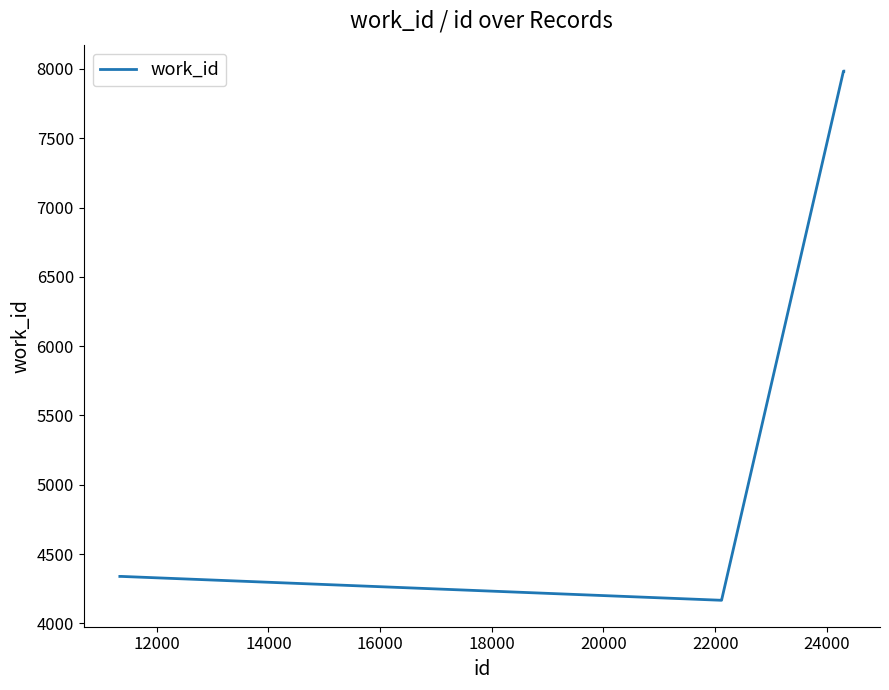

What is the minimum value shown in the chart?

4167